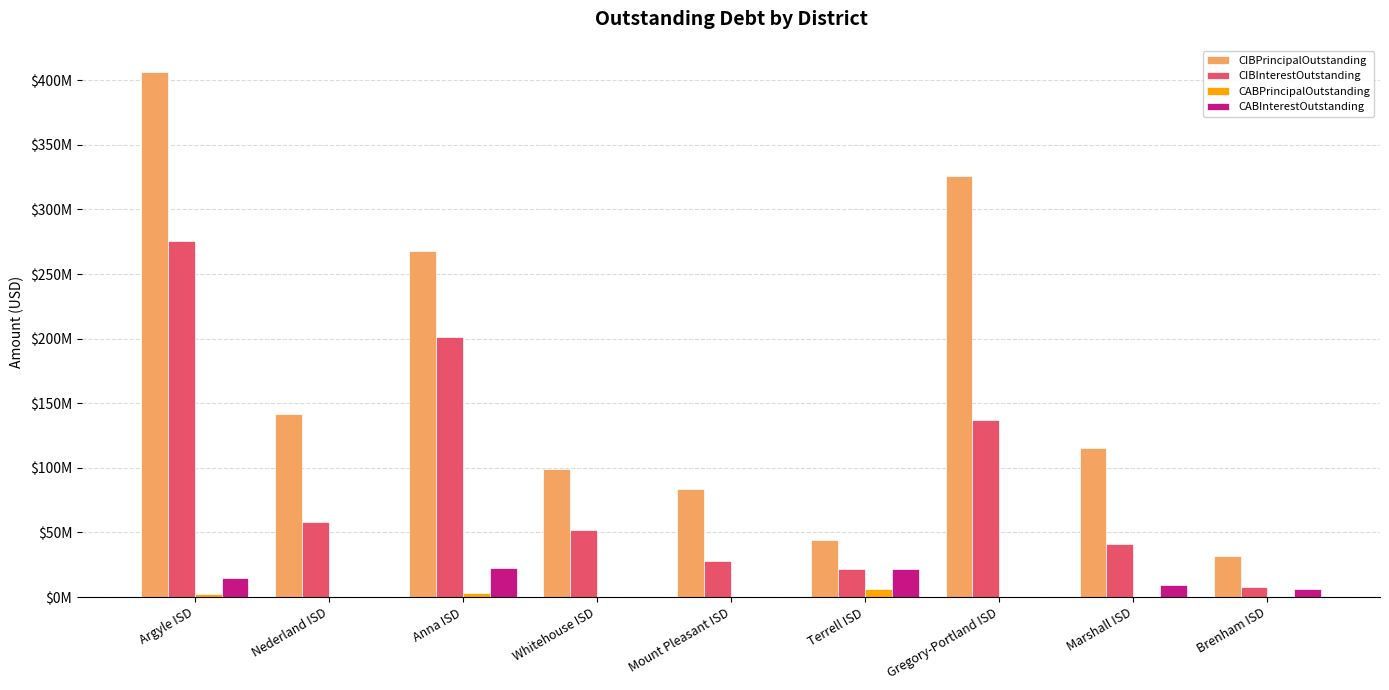

What is the sum of all CIBInterestOutstanding values?

822983911.7